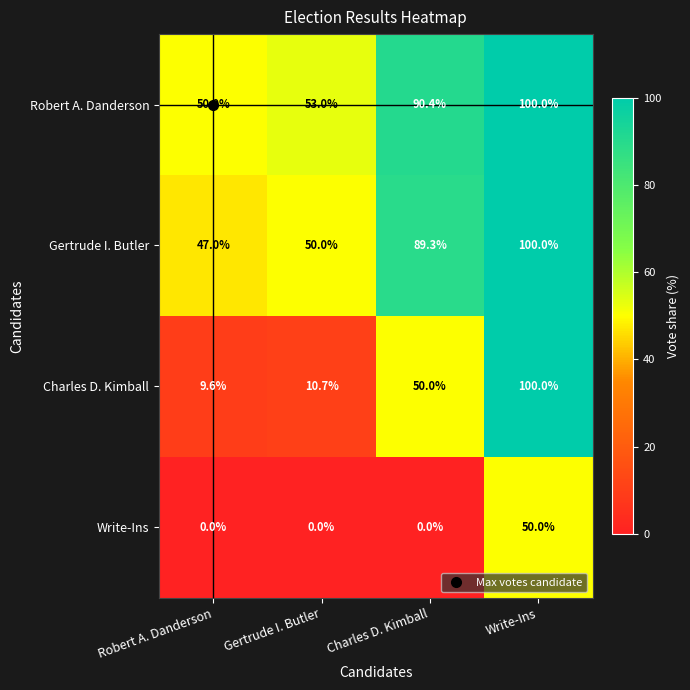

What is the sum of all Charles D. Kimball values?

170.3